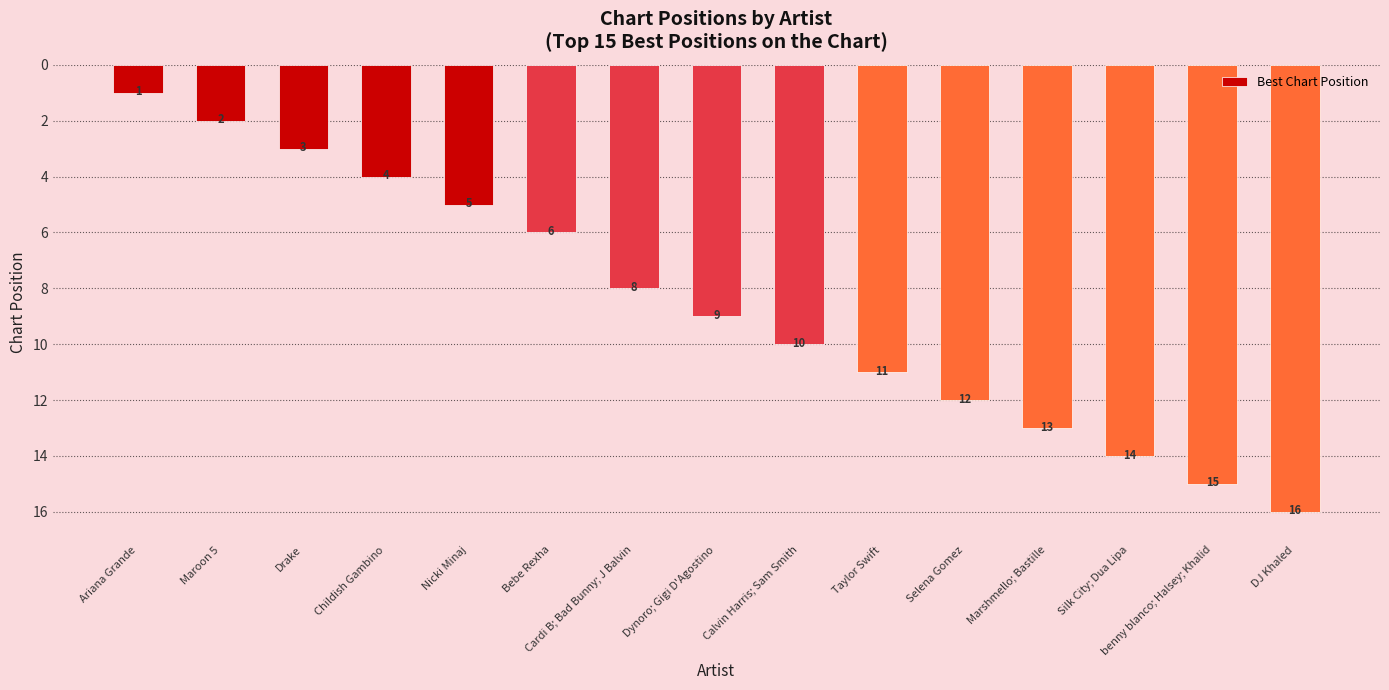

The chart shows a value of 12 at Selena Gomez. True or false?

True